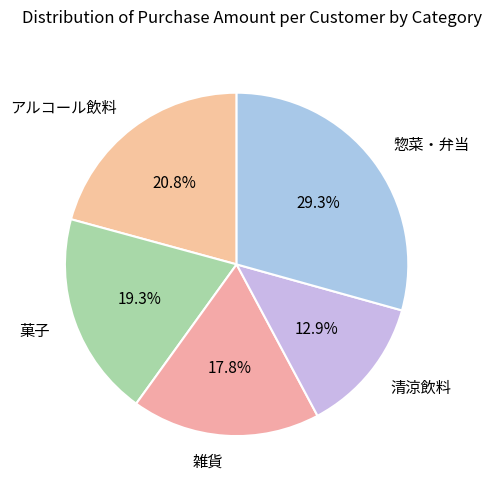

The 惣菜・弁当 slice represents 41% of the pie. True or false?

False